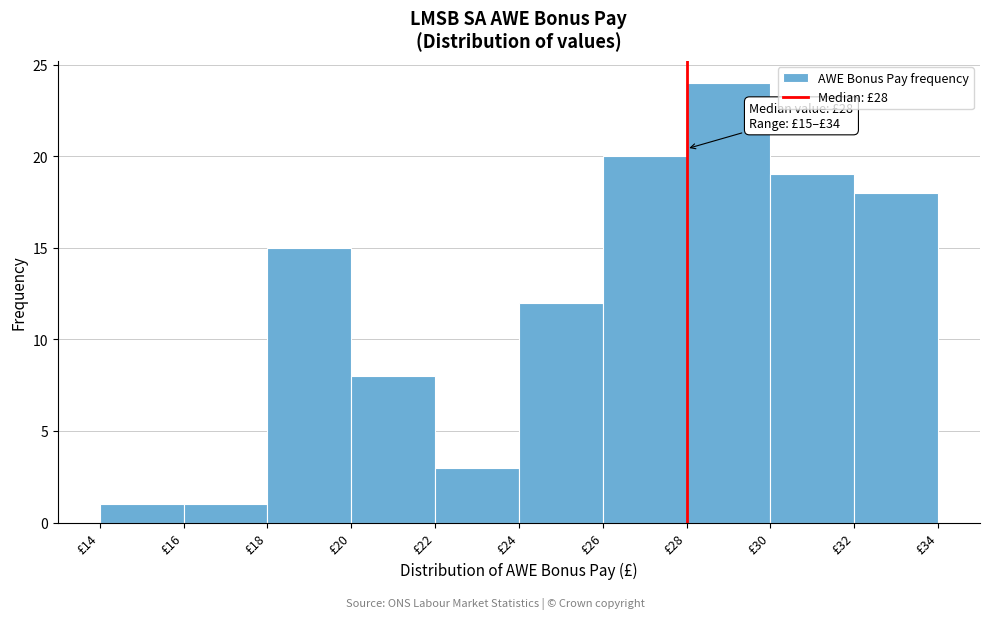

Over which range of the x-axis is the bar tallest?

28 to 30